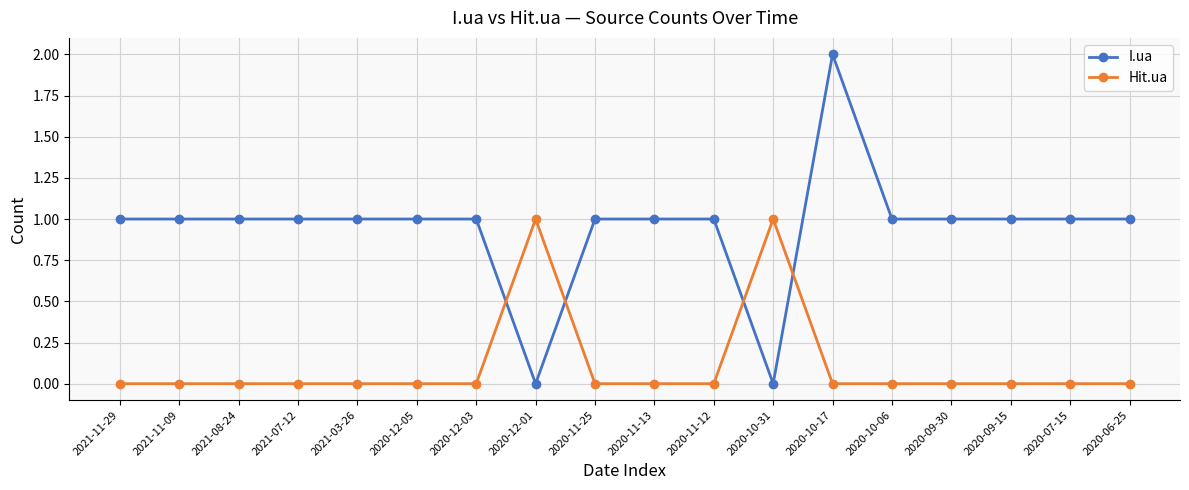

Is it true that Hit.ua equals 0 at 2020-11-13?

True